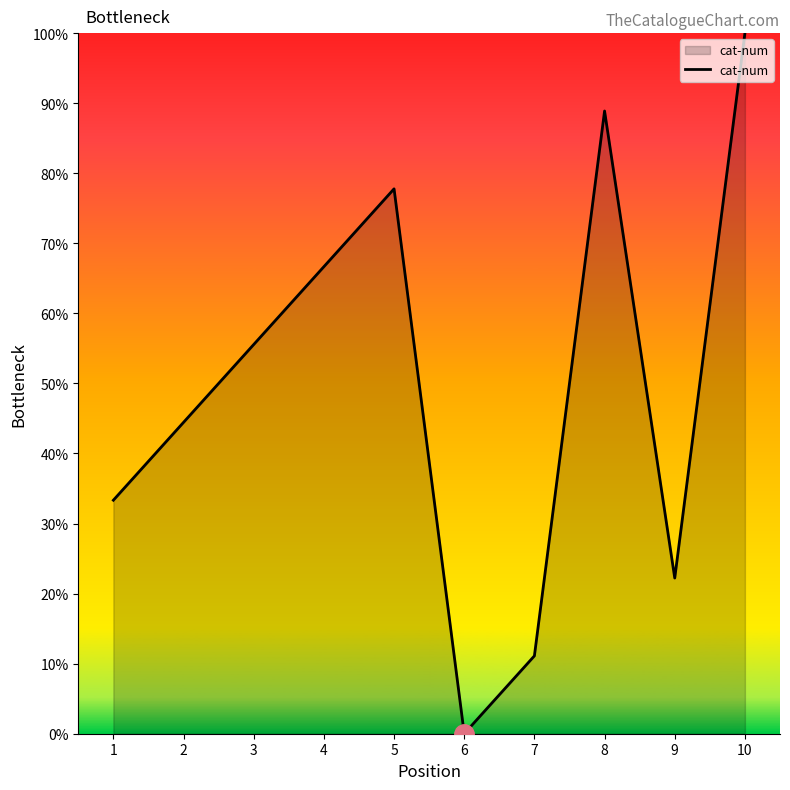

Which category has the highest value across all series?

10